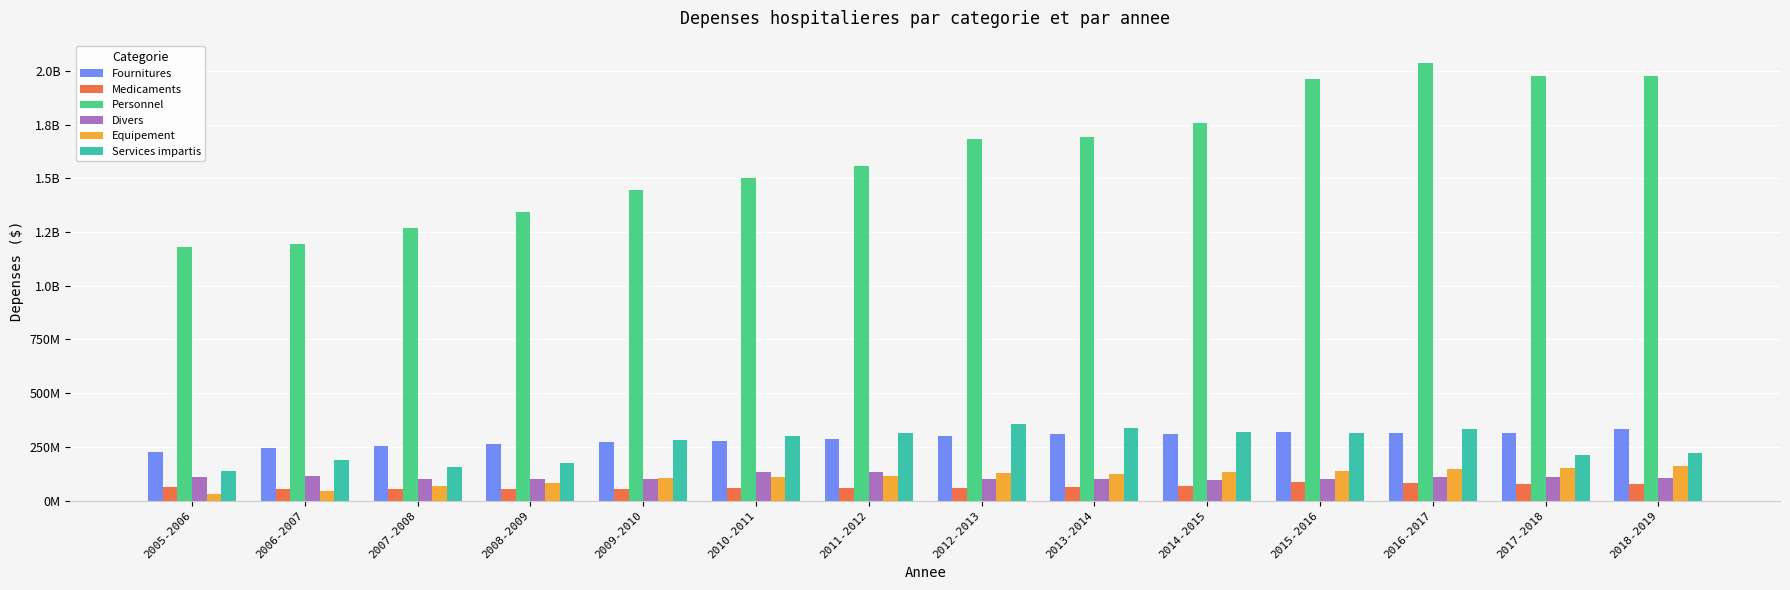

What are all the series names shown in the legend?

Fournitures, Medicaments, Personnel, Divers, Equipement, Services impartis